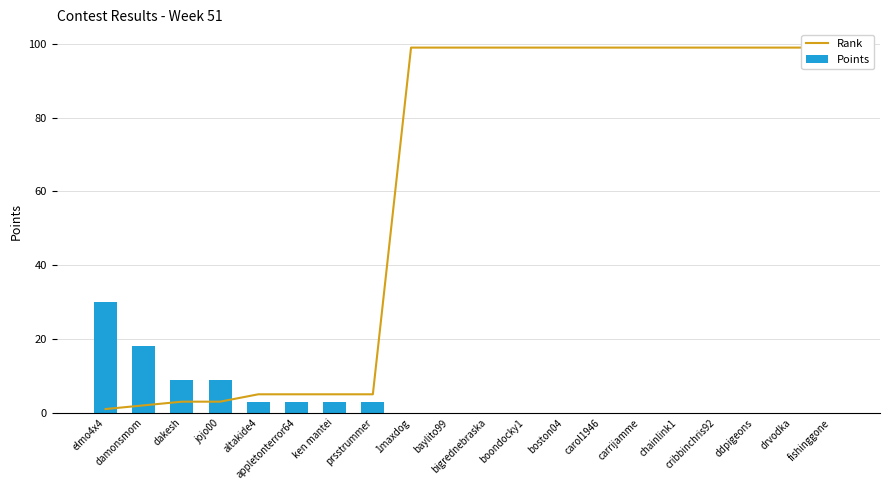

Reading right to left, what are all the values shown in this chart?

Rank: 99	99	99	99	99	99	99	99	99	99	99	99	5	5	5	5	3	3	2	1
Points: 0	0	0	0	0	0	0	0	0	0	0	0	3	3	3	3	9	9	18	30